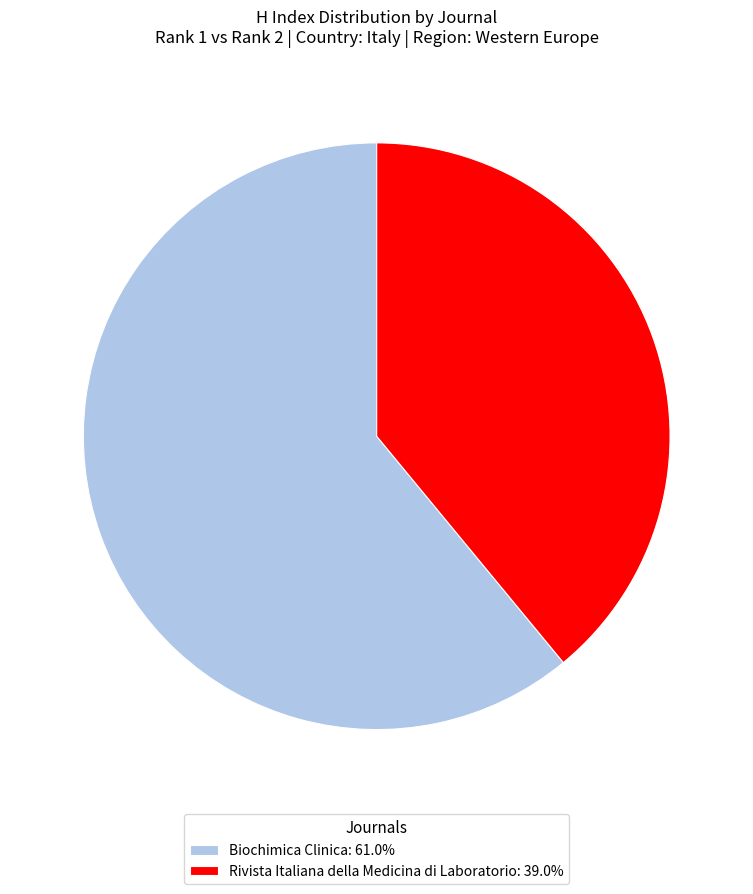

Is the sum of Rivista Italiana della Medicina di Laboratorio: 39.0% and Biochimica Clinica: 61.0% greater than half?

Yes